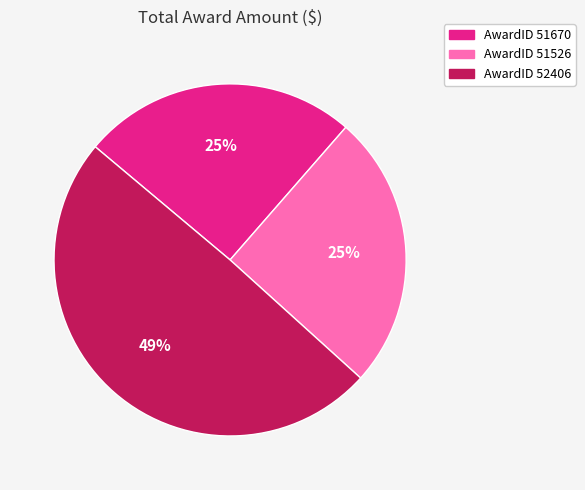

Is there any slice that represents more than half of the pie?

No